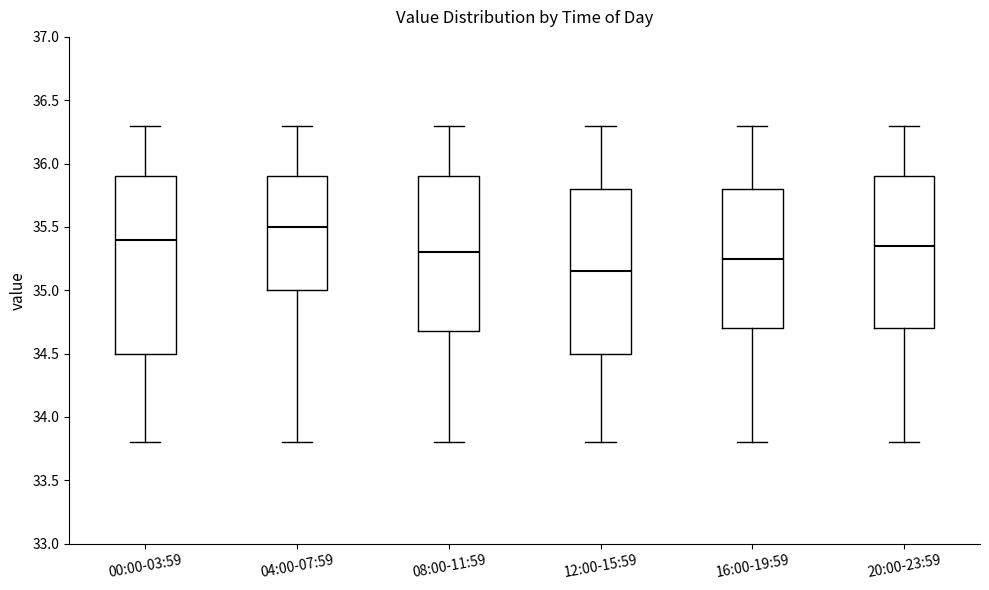

Where does the upper whisker of the box for 12:00-15:59 end on the y-axis? The values are not printed on the chart, so give them approximately, as read against the axis.

36.30